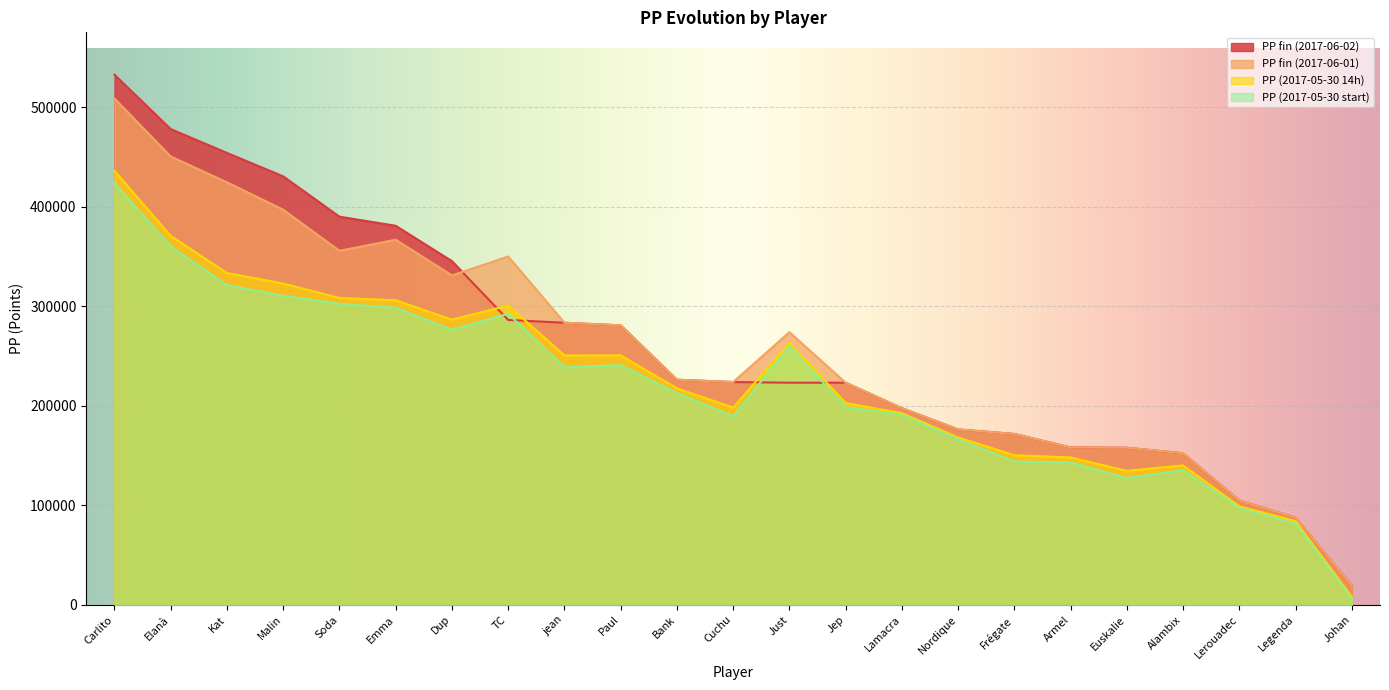

How many lines are shown in the chart?

4